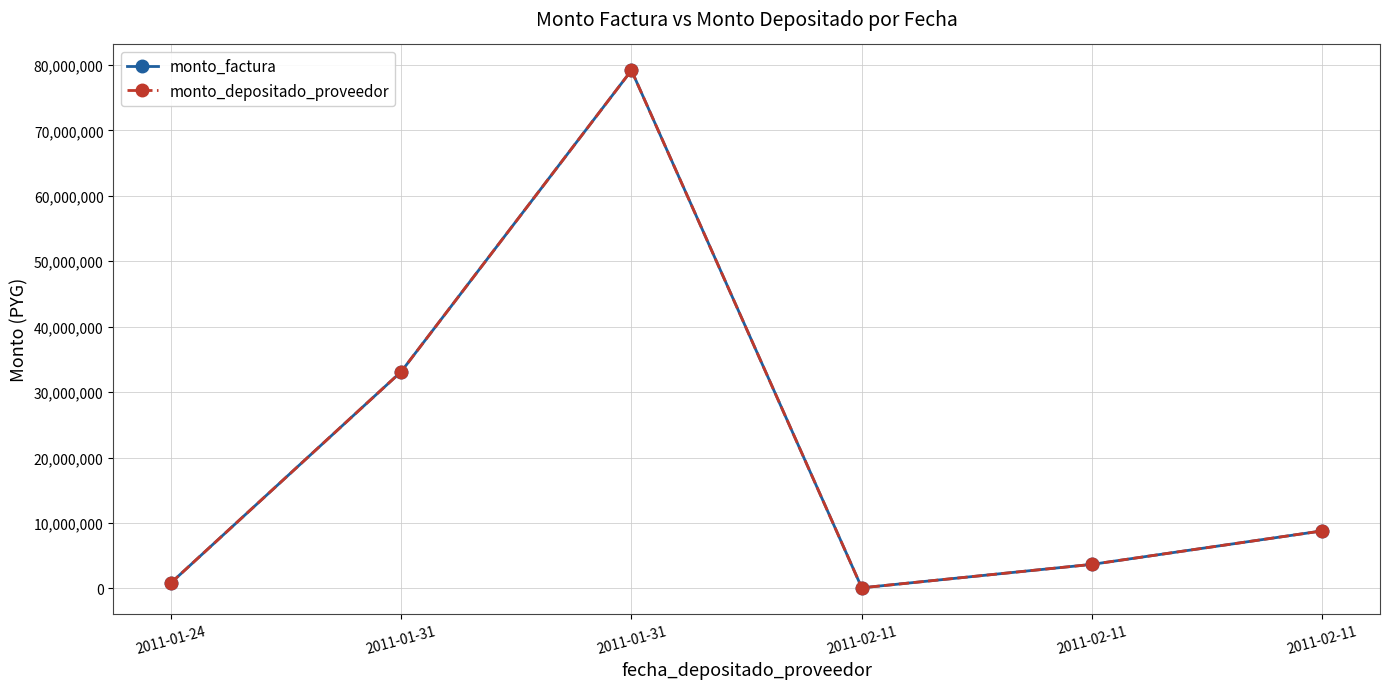

True or false: monto_depositado_proveedor and monto_factura cross at least once.

False